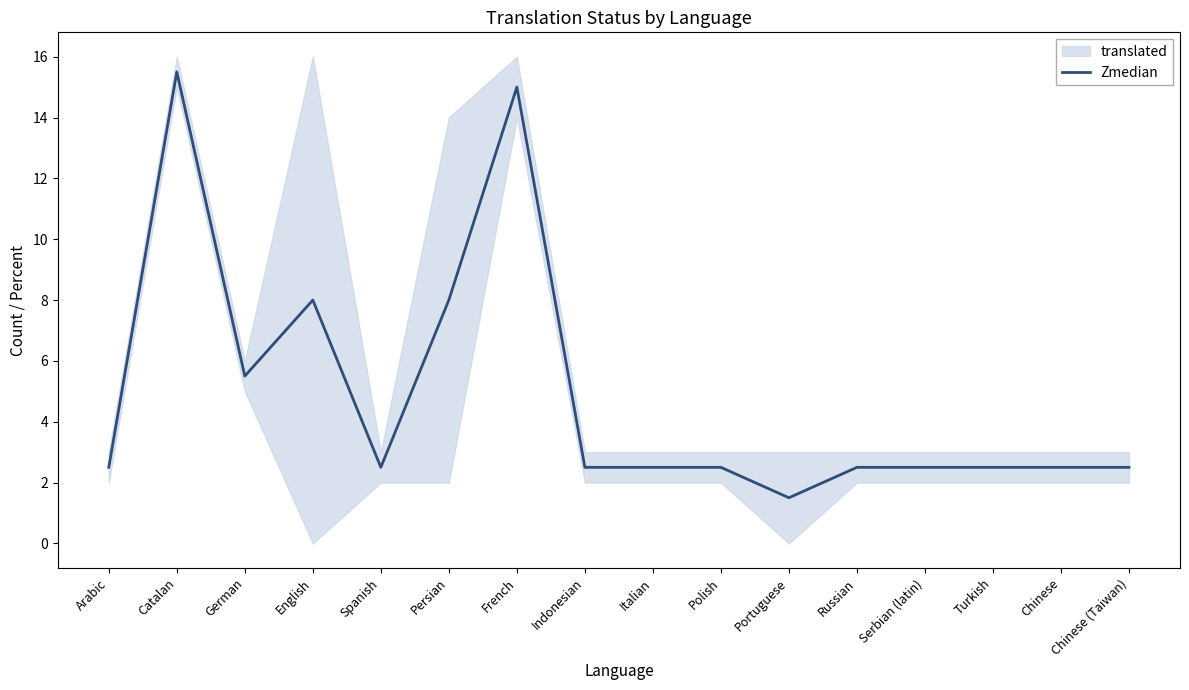

Rank the categories by value from highest to lowest.

Catalan, French, English, Persian, German, Arabic, Spanish, Indonesian, Italian, Polish, Russian, Serbian (latin), Turkish, Chinese, Chinese (Taiwan), Portuguese